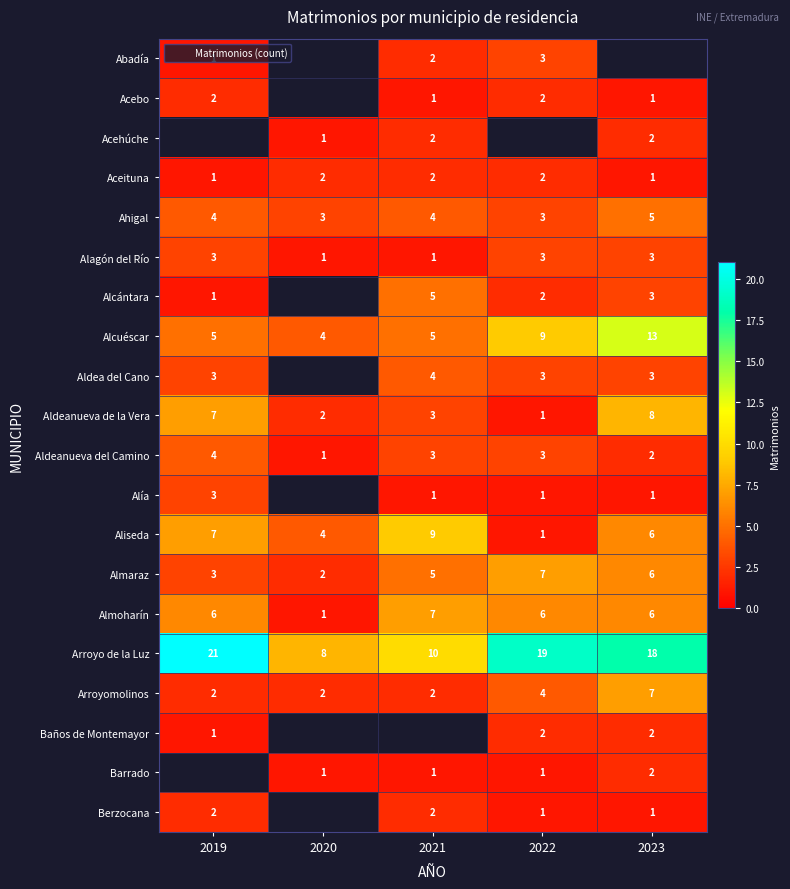

How many Alcuéscar values are between 5 and 9?

3